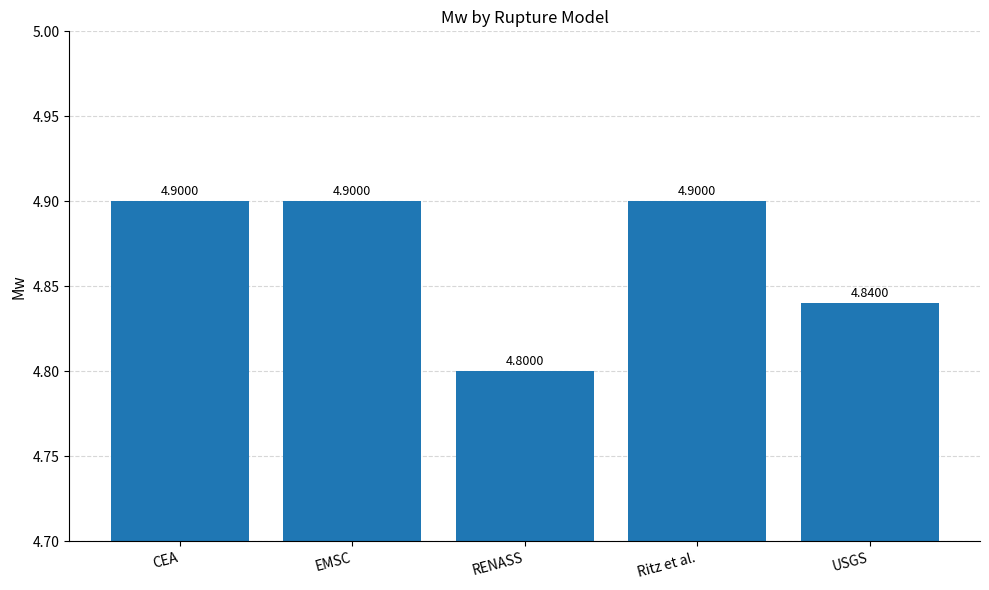

Reading left to right, what are all the values shown in this chart?

CEA=4.9	EMSC=4.9	RENASS=4.8	Ritz et al.=4.9	USGS=4.8